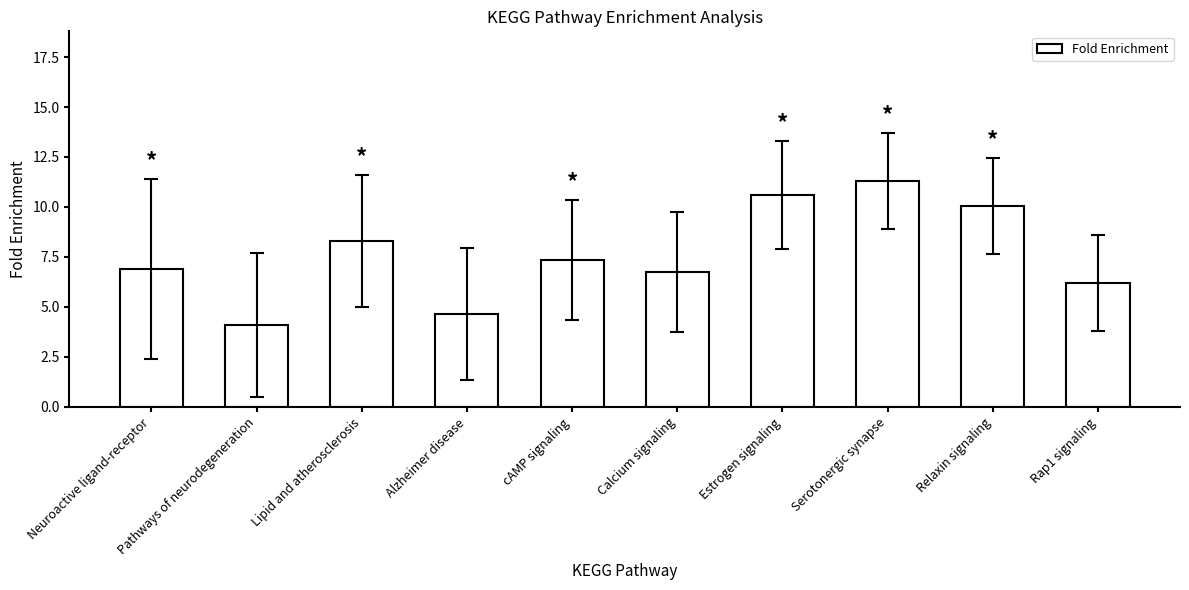

Read the value at Rap1 signaling.

6.2